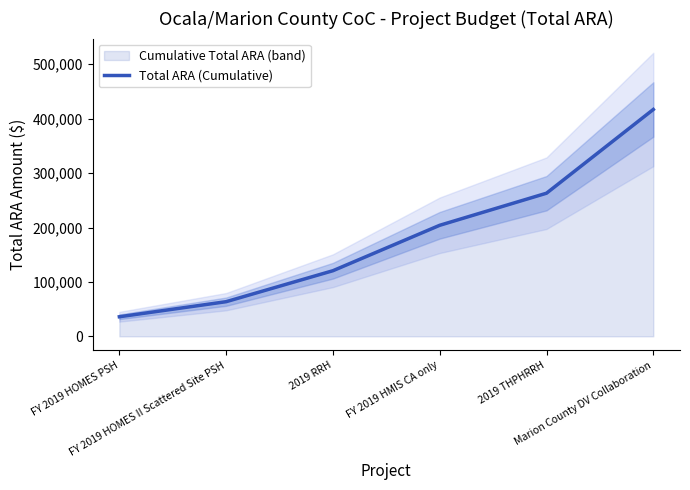

Rank the categories by value from highest to lowest.

Marion County DV Collaboration, 2019 THPHRRH, FY 2019 HMIS CA only, 2019 RRH, FY 2019 HOMES II Scattered Site PSH, FY 2019 HOMES PSH